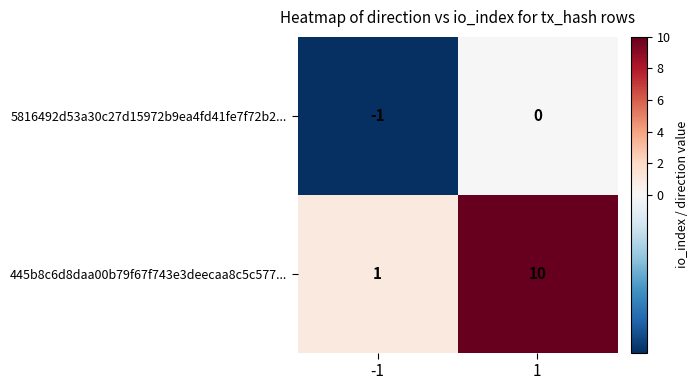

What is the smallest value displayed?

-1